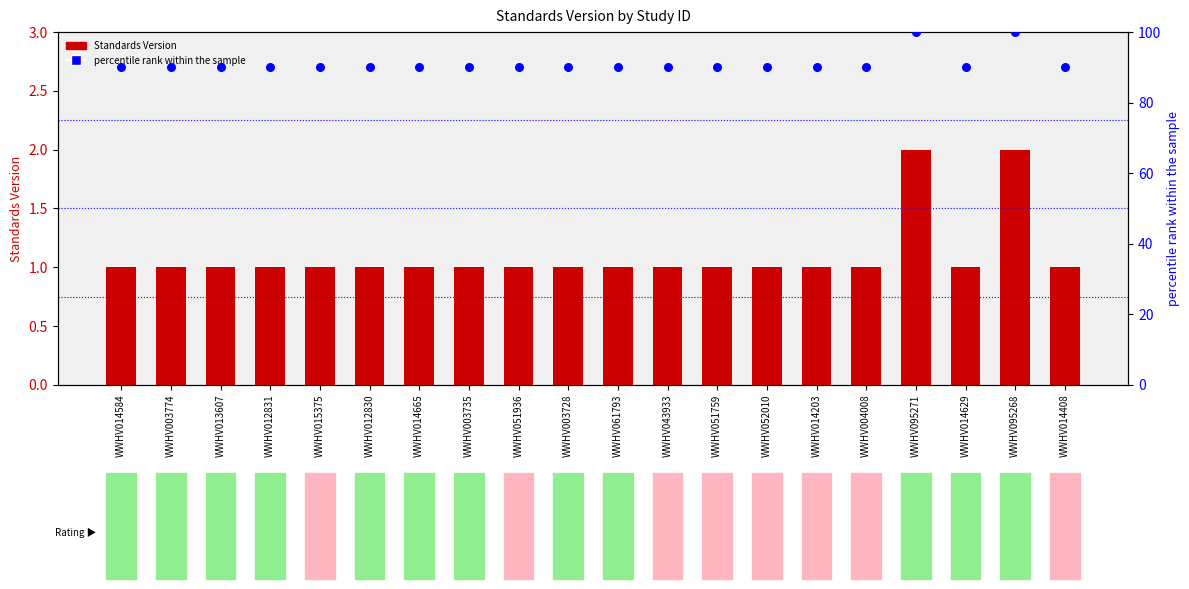

Which series contains the highest Y value?

percentile rank within the sample